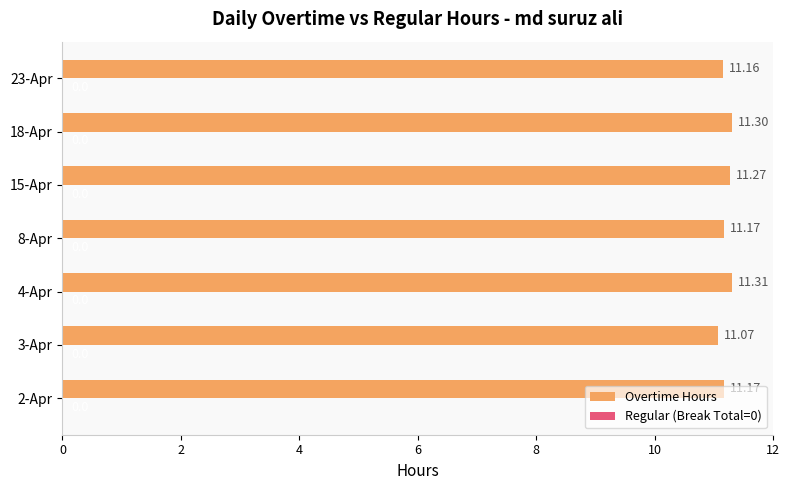

How many distinct data groups are displayed?

1